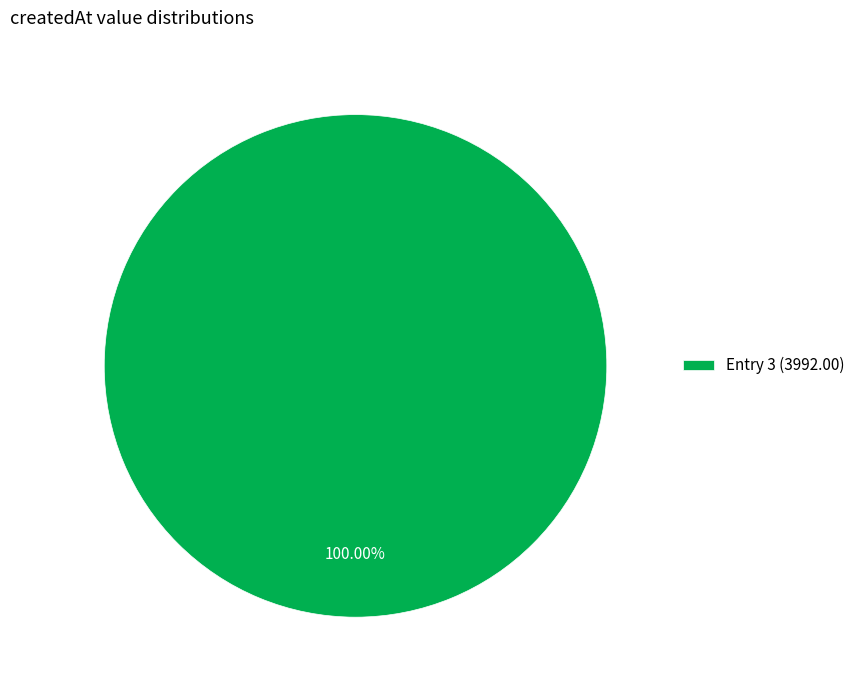

Rank the categories by value from lowest to highest.

Entry 3 (3992.00)